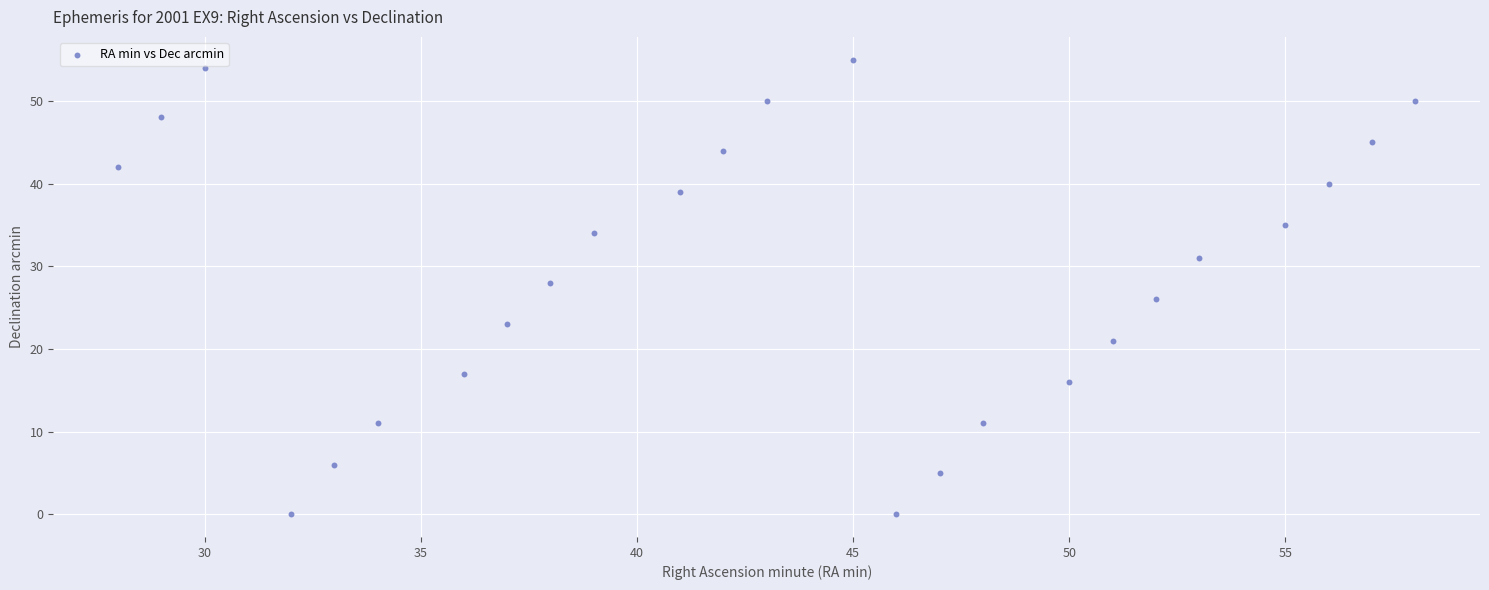

What is the range of X values (max minus min)?

30